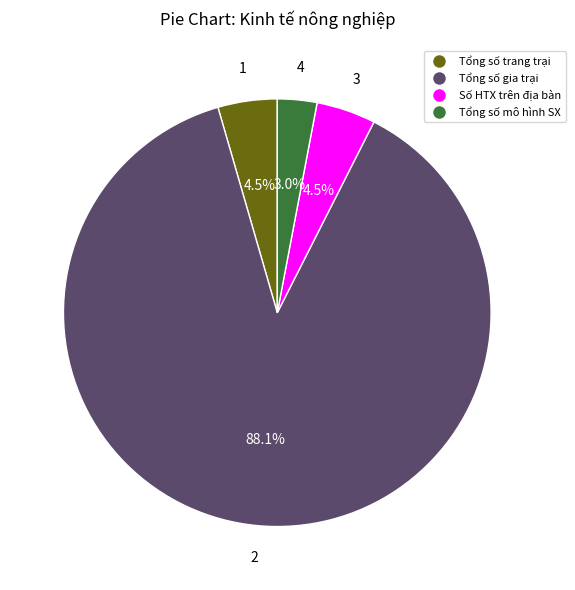

Does any single category account for the majority?

Yes